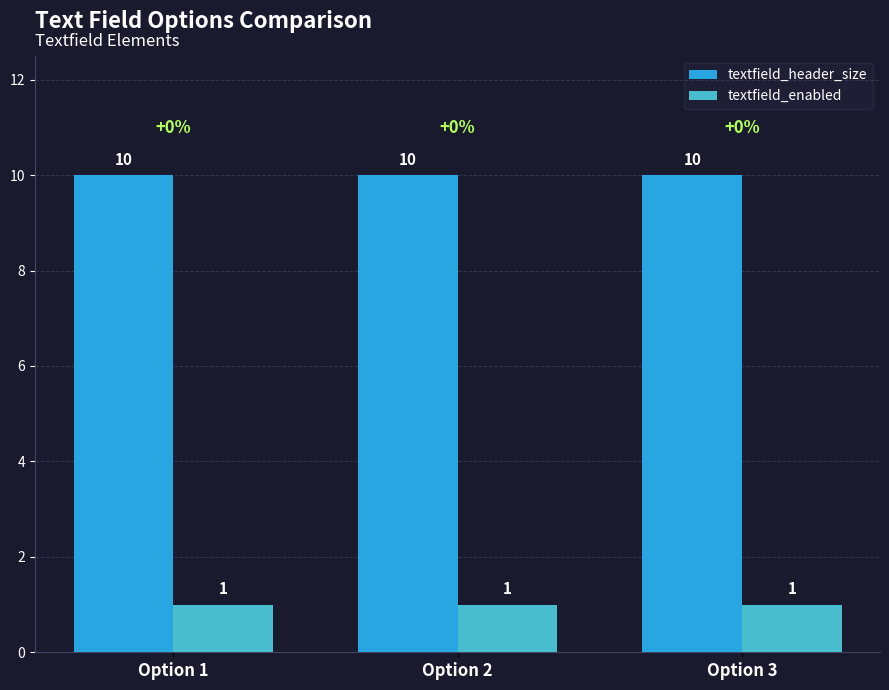

Does the chart contain stacked bars?

No